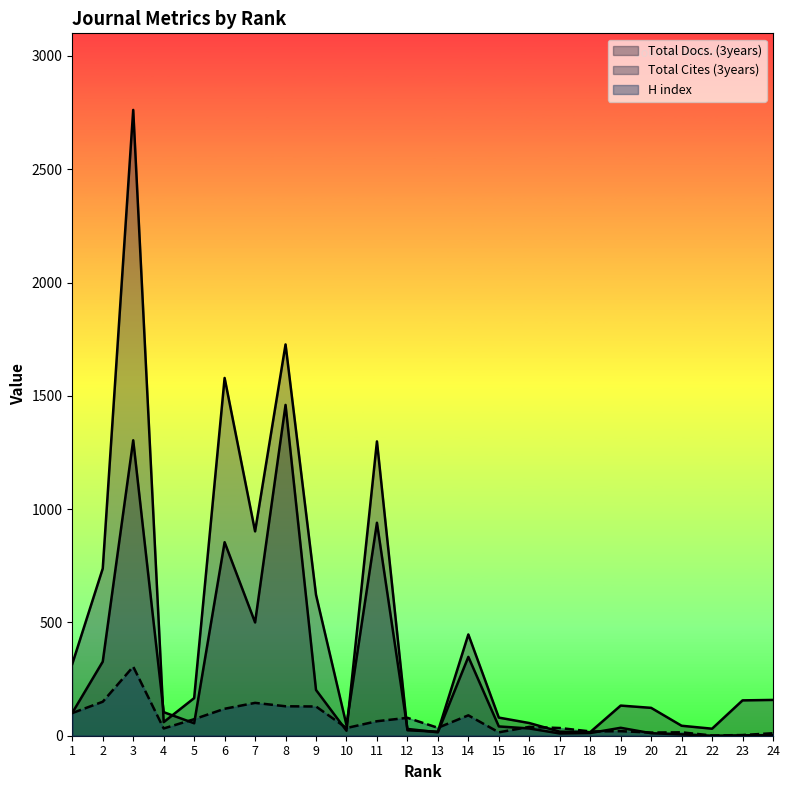

What is the sum of all Total Cites (3years) values?

10404